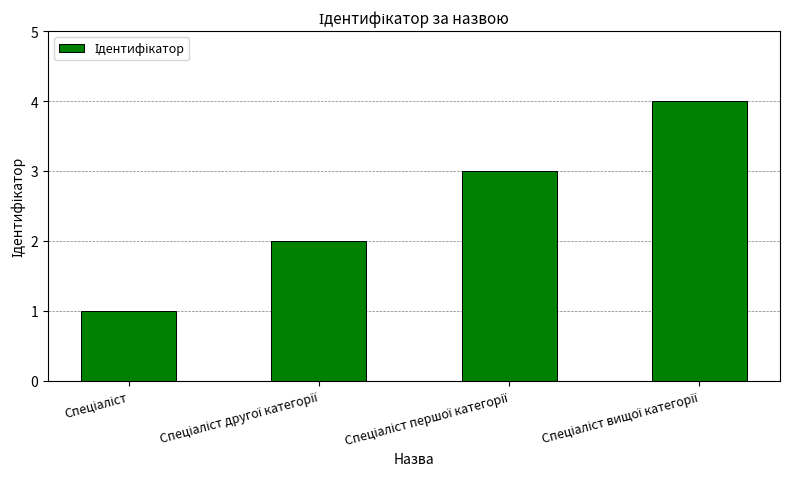

What is the difference between the maximum and minimum values?

3